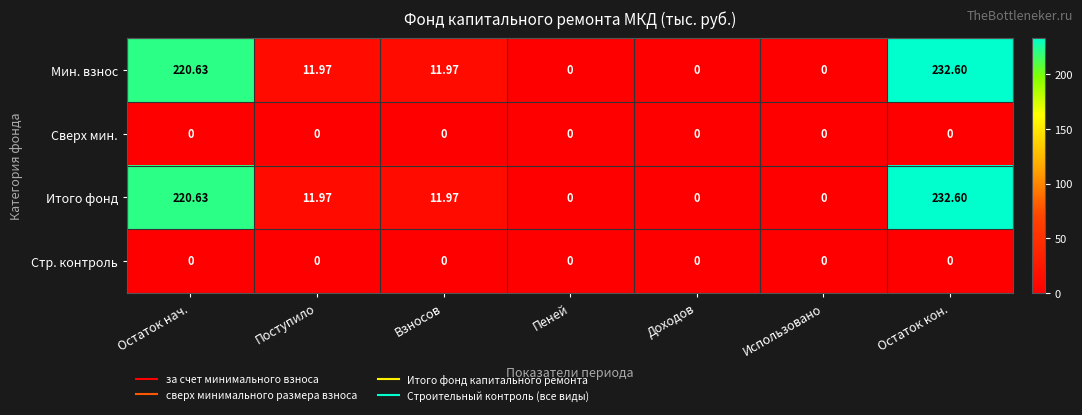

Which category has the highest value in the Мин. взнос series?

Остаток кон.